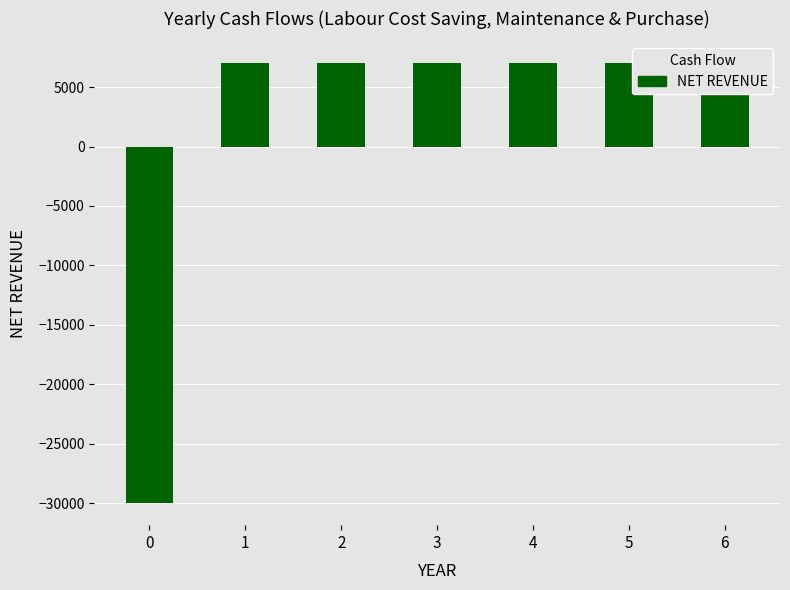

What is the value of the 2nd bar from the left?

7000